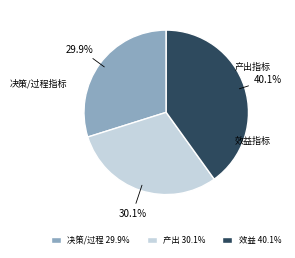

Is there any slice that represents more than half of the pie?

No